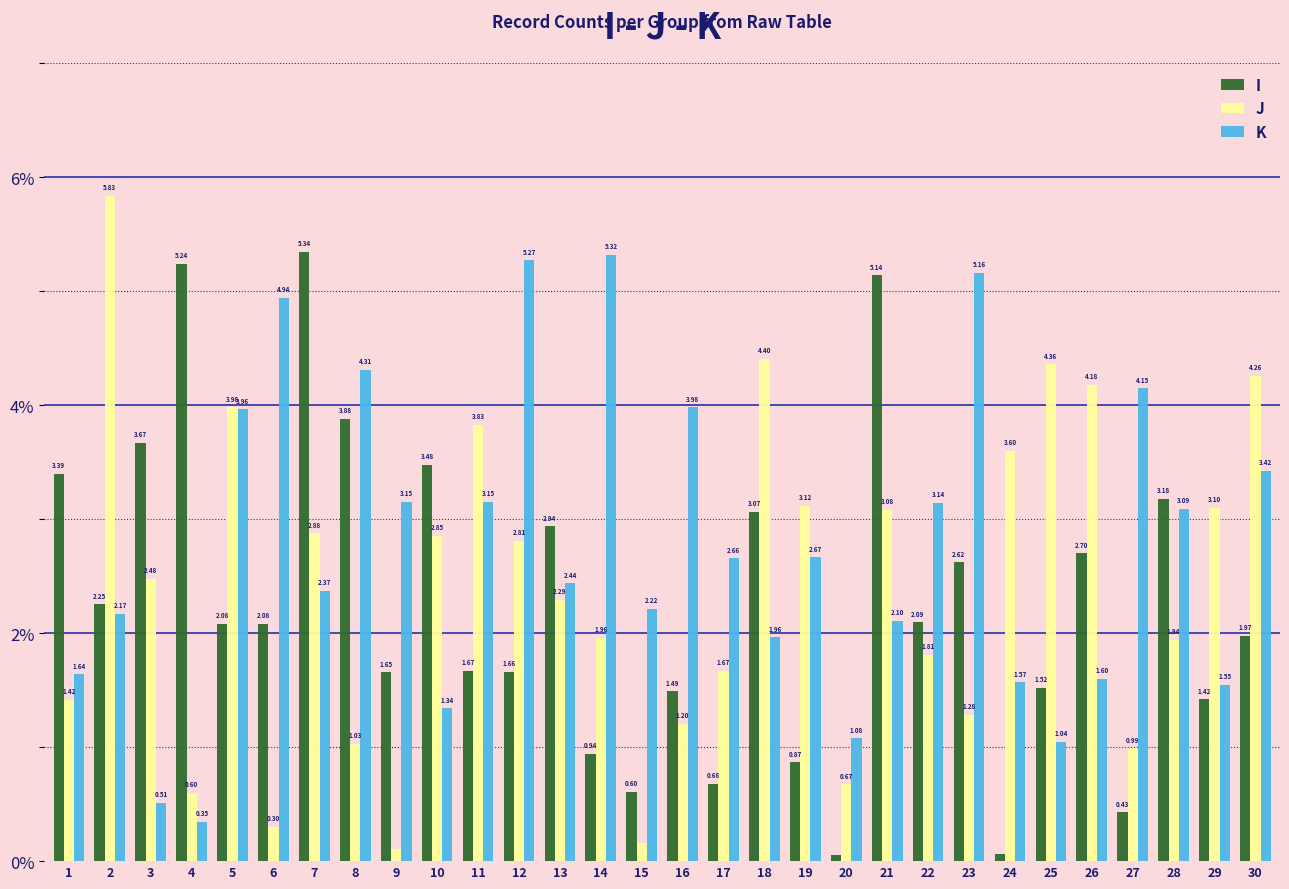

What is the sum of the K values at 20 and 12?

6.3